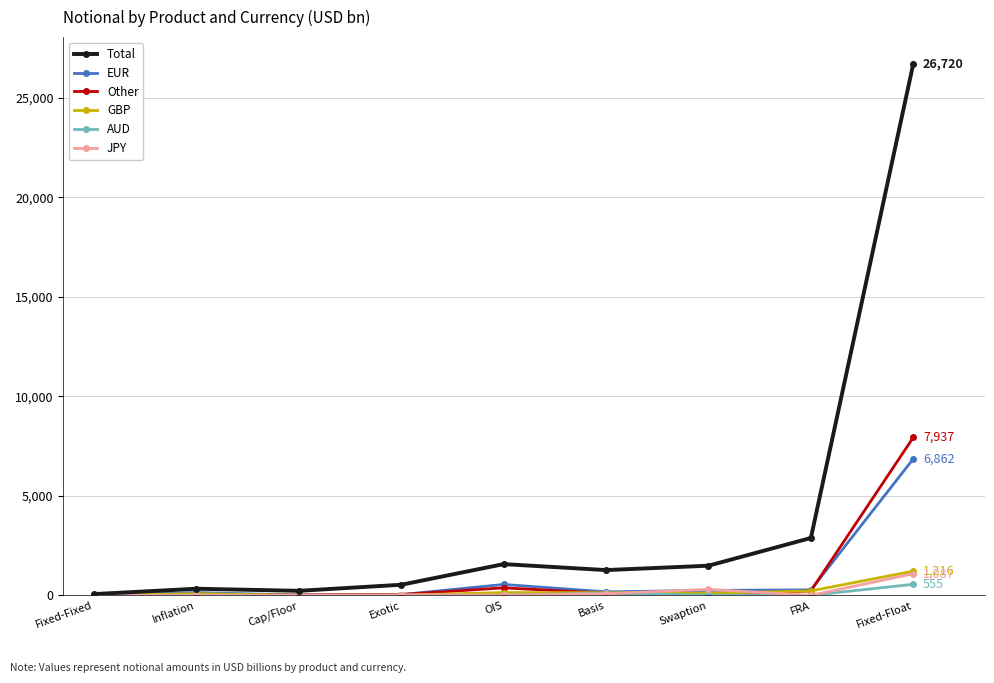

Where is Other nearest to the value 3969?

OIS